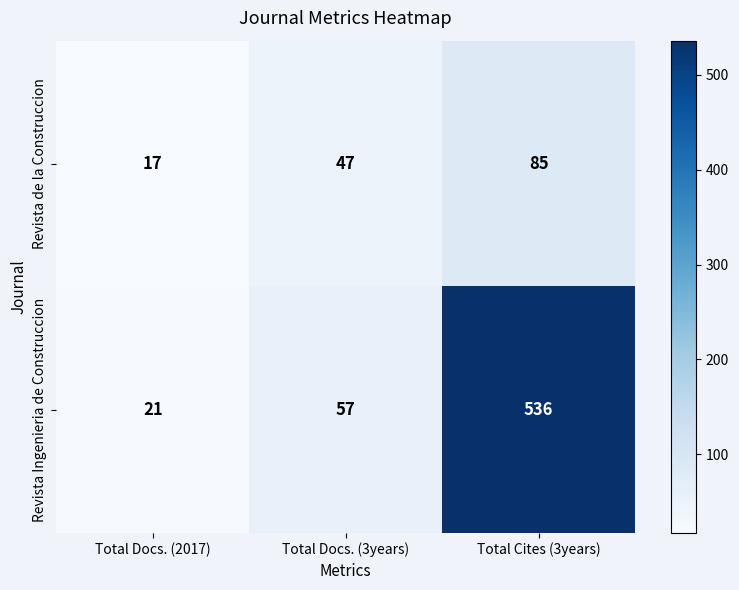

List the series in order of their overall mean, lowest first.

Revista de la Construccion, Revista Ingenieria de Construccion